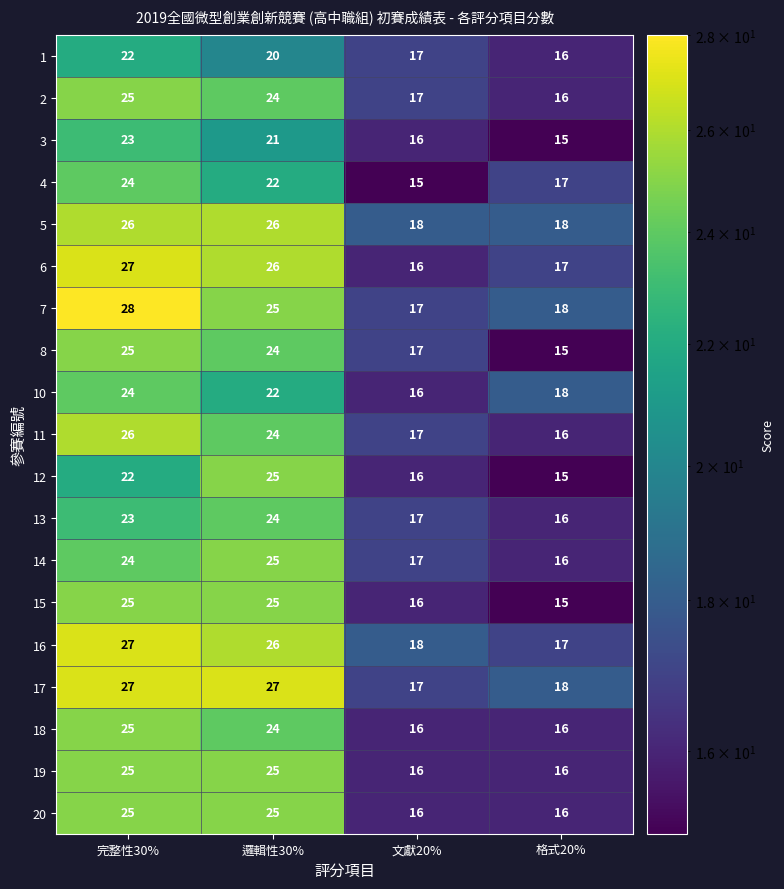

At which label is 17 closest to 22?

格式20%